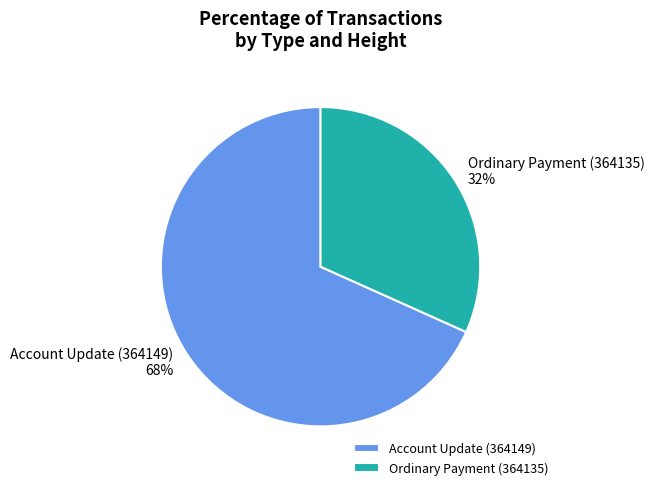

What is the smallest slice in the pie chart?

Ordinary Payment (364135)